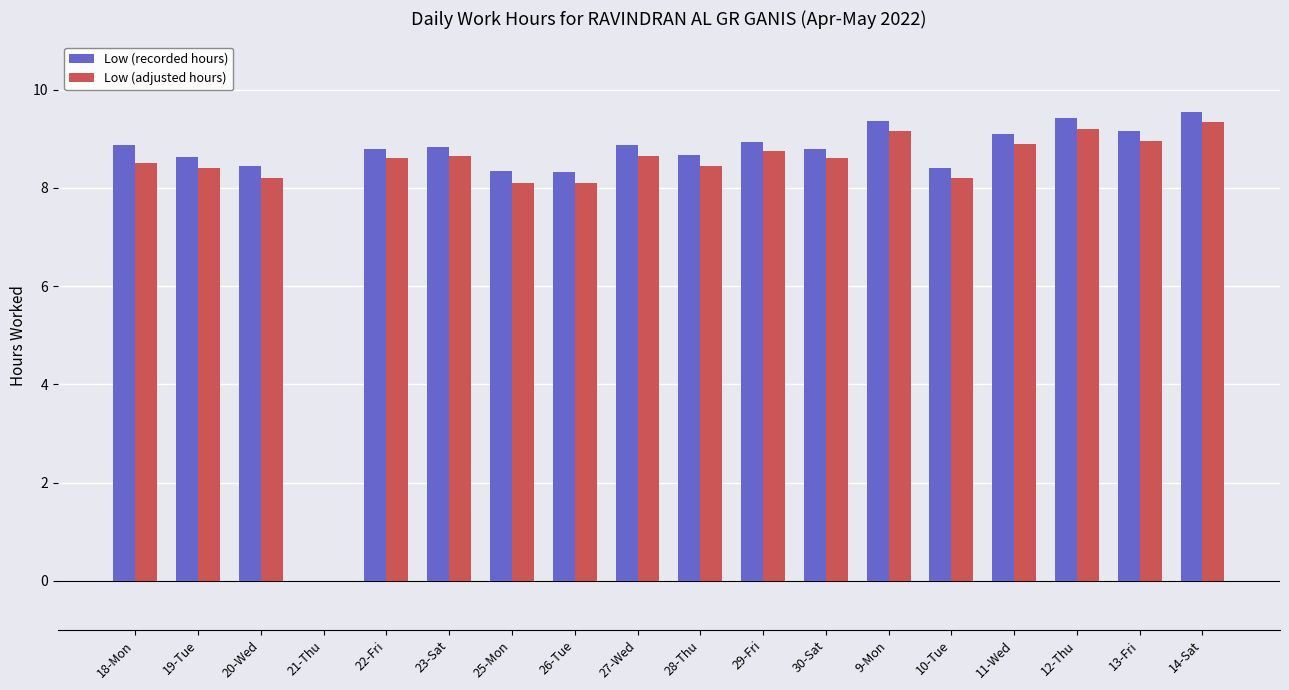

True or false: Low (adjusted hours) has a value of 12.2 at 30-Sat.

False